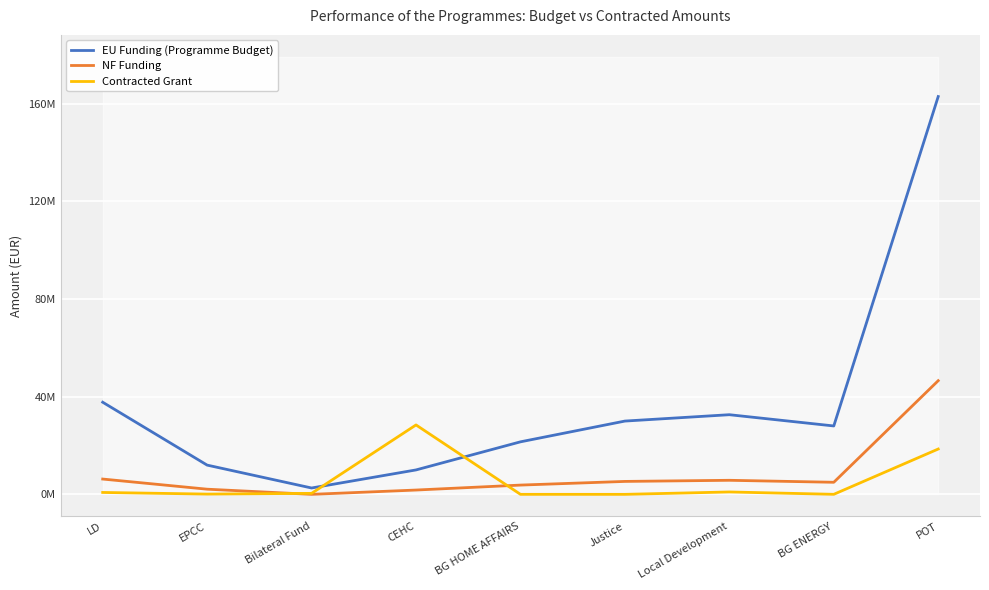

What is the value of the Contracted Grant point at the 4th from the left?

28416350.6